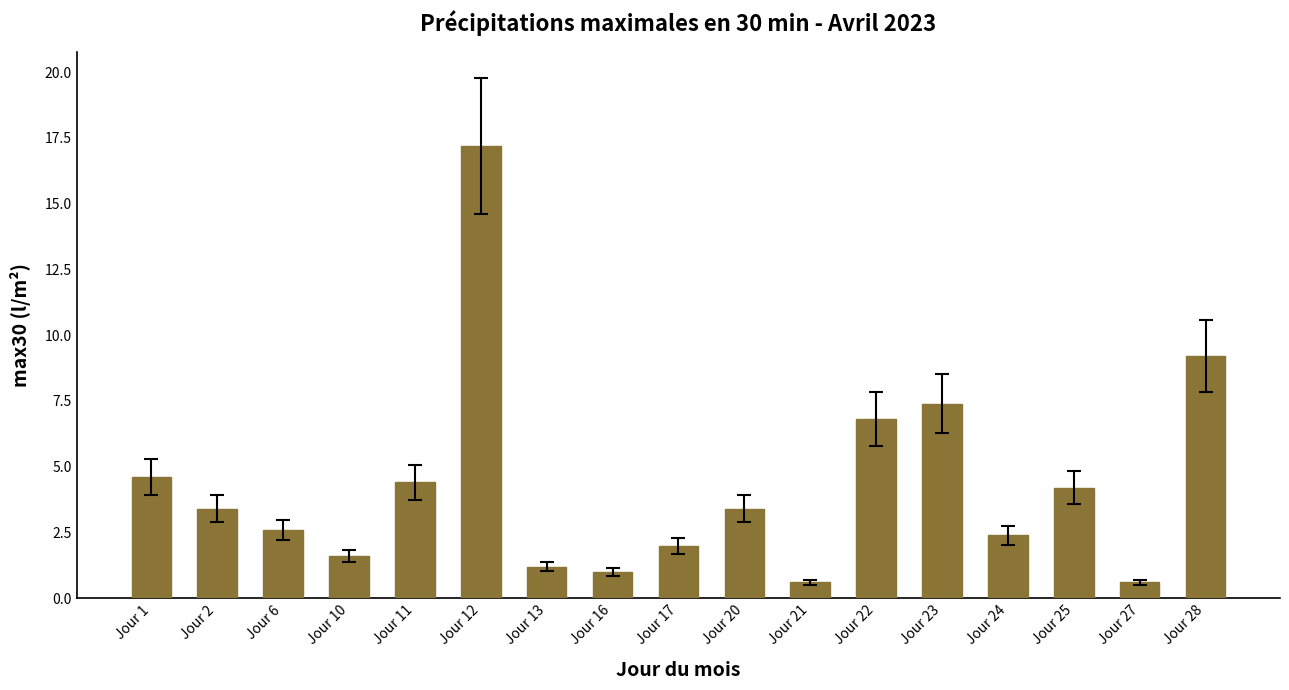

How many bars are there in total?

17